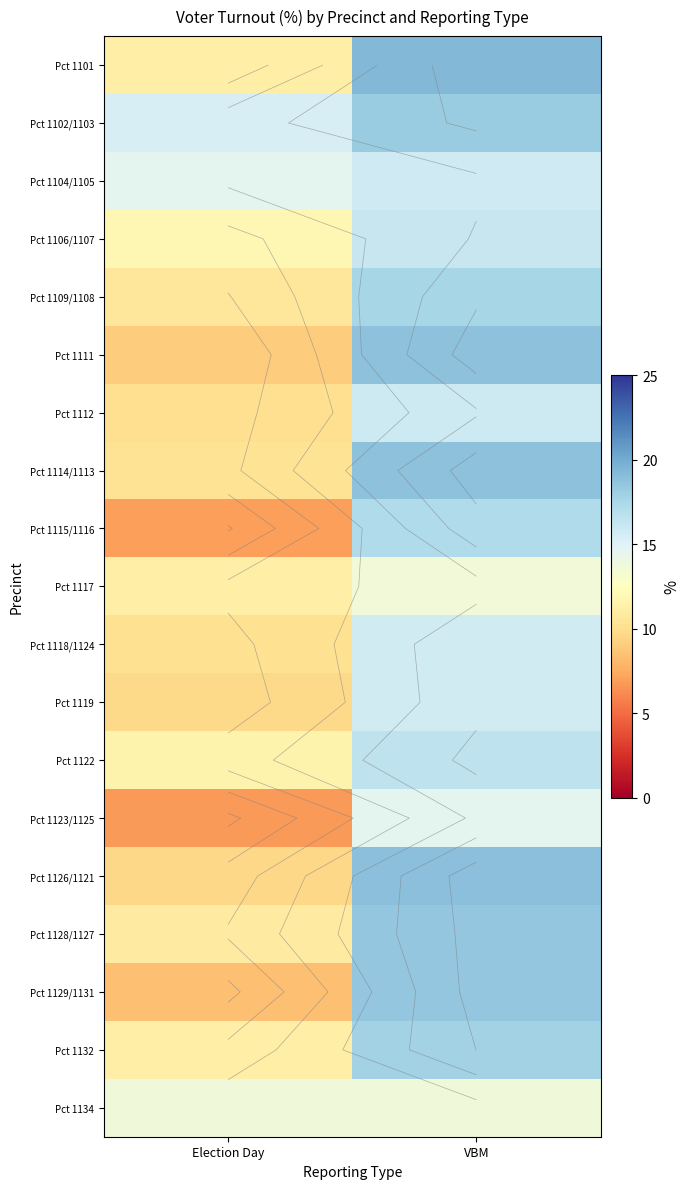

What is the greatest value displayed?

19.3